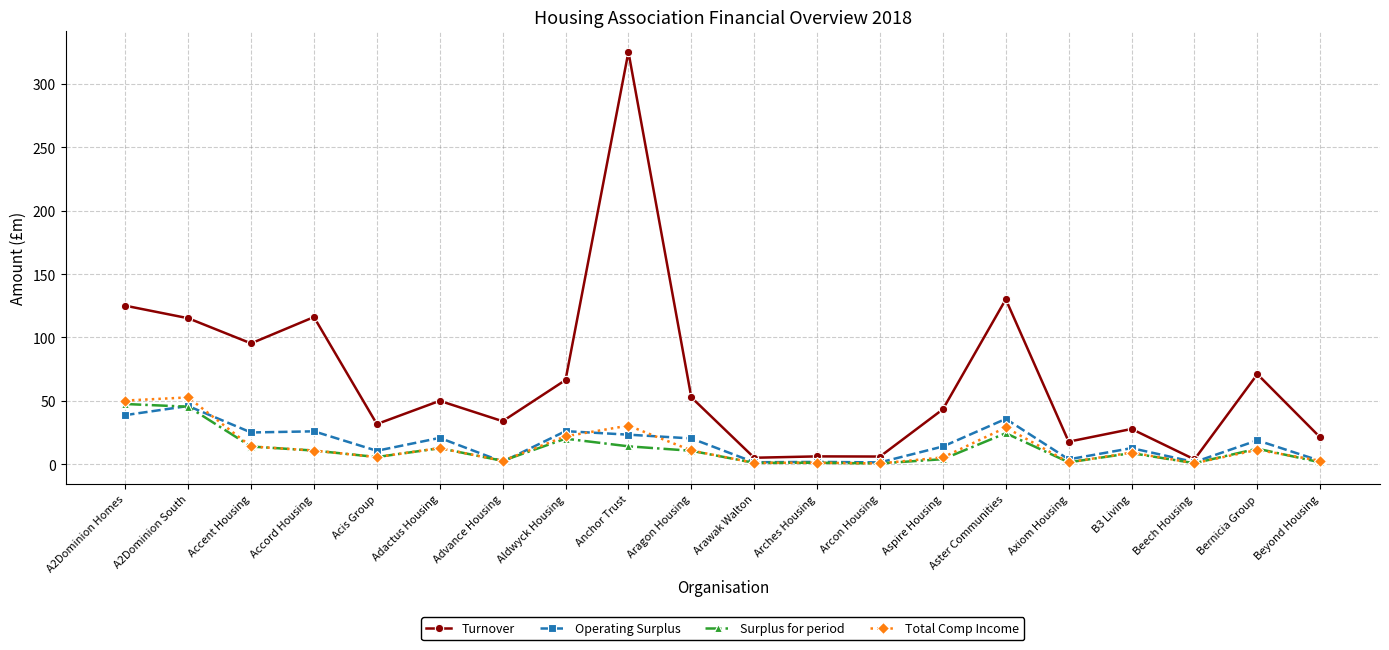

What is the value of the Total Comp Income point at the 4th from the left?

10.7